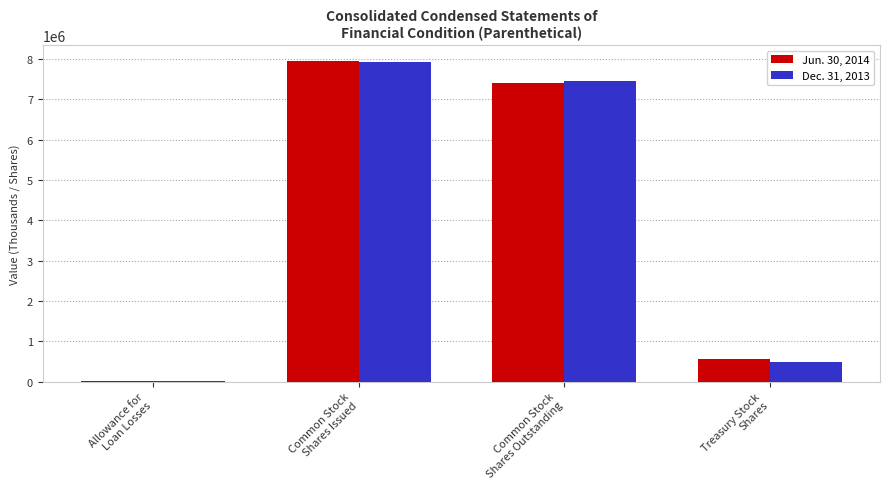

What is the average value of the Jun. 30, 2014 series?

3975851